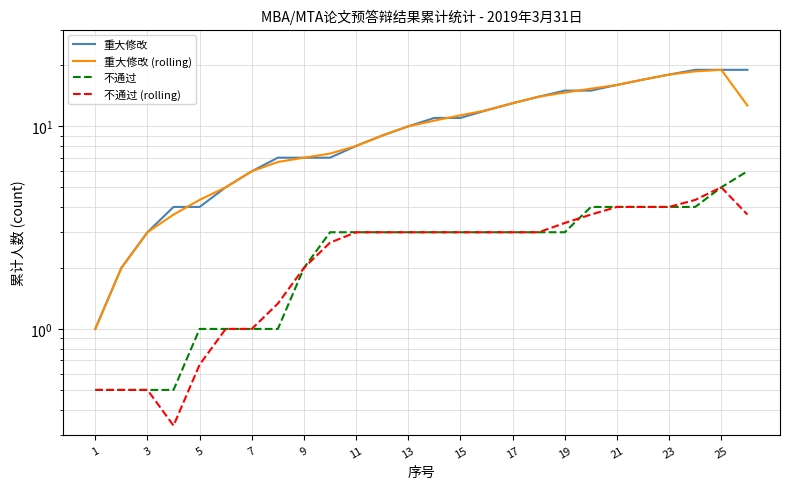

The value of 重大修改 at 25 is 19.0. True or false?

True